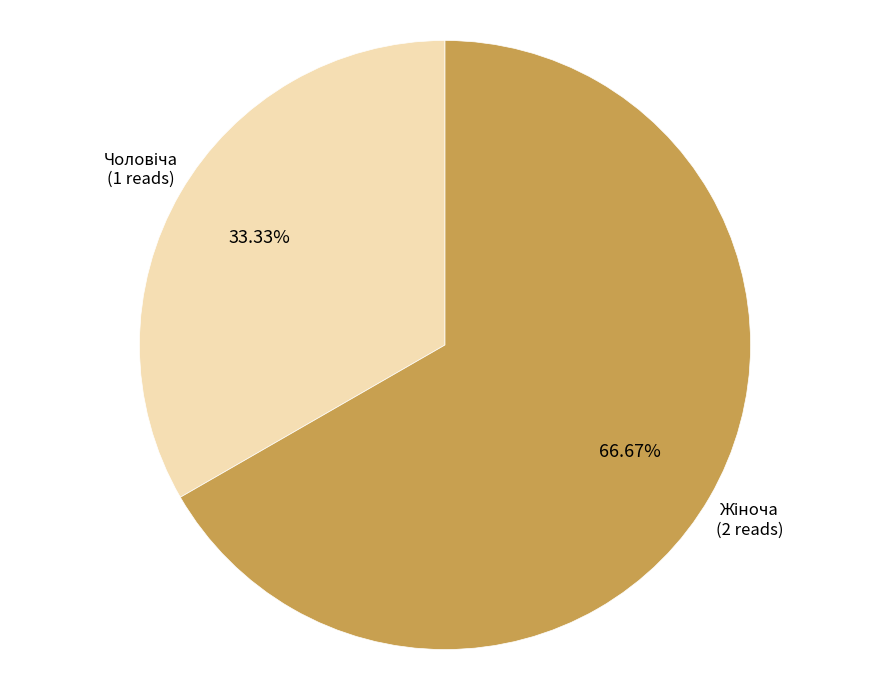

Is there any slice that represents more than half of the pie?

Yes